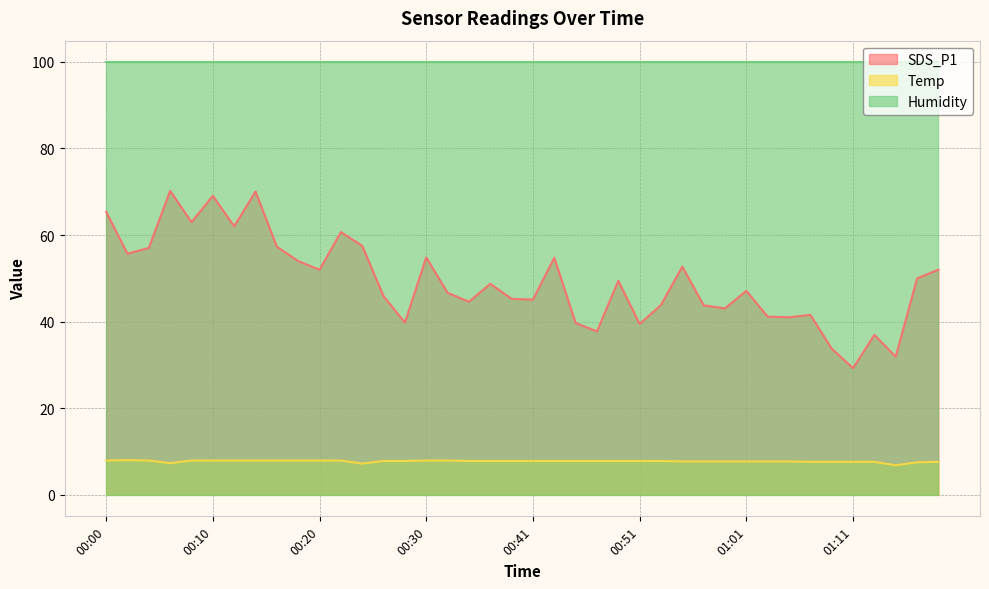

Which series has the largest total across all categories?

Humidity